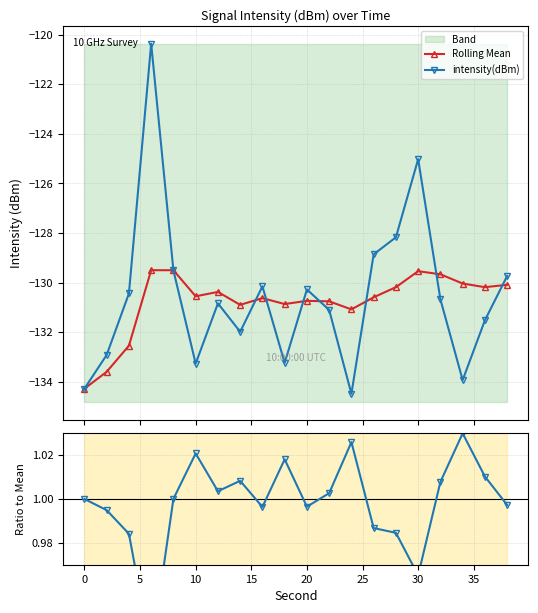

True or false: Rolling Mean has more than 2 interior local peaks.

True